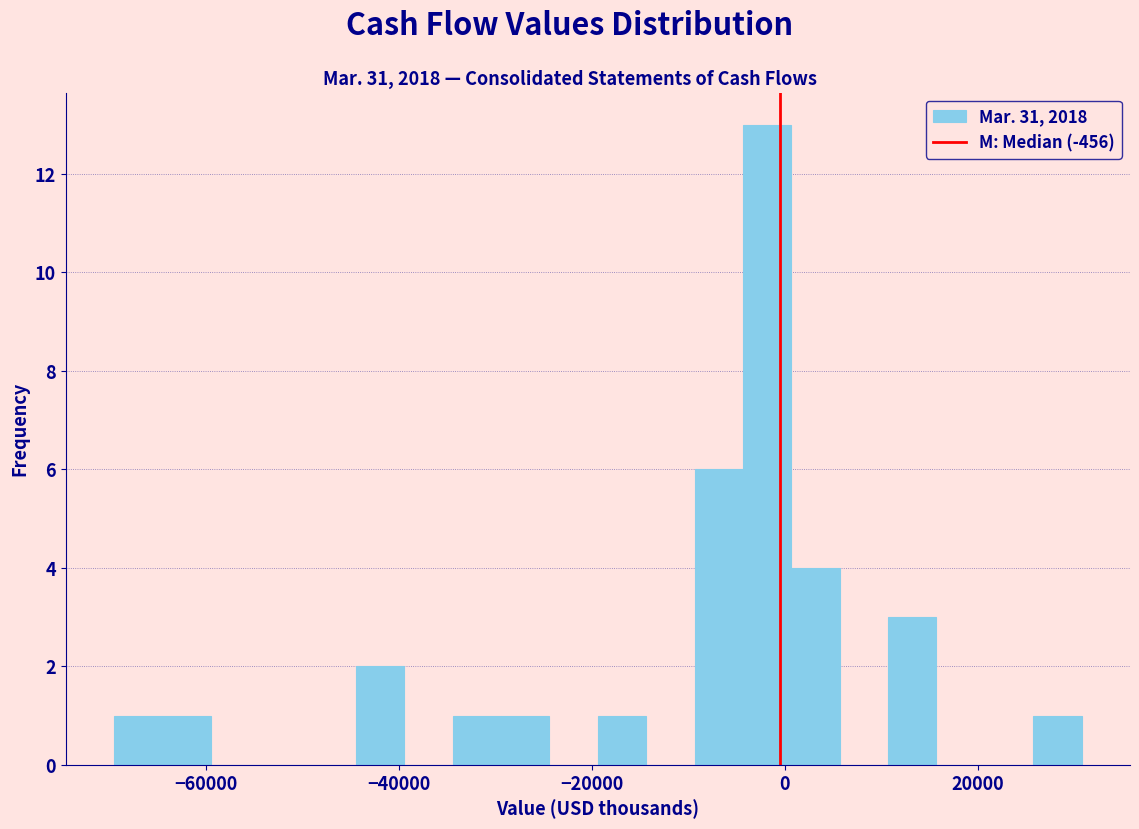

Read against the x-axis, roughly where is the centre of the tallest bar?

-2000